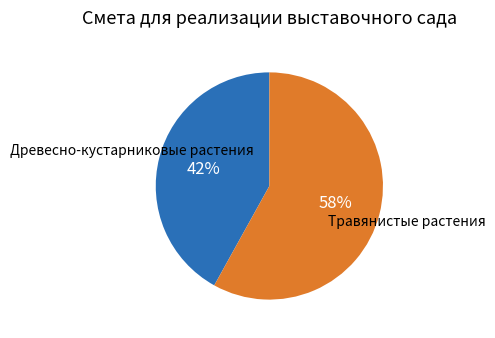

How many segments does this pie chart have?

2